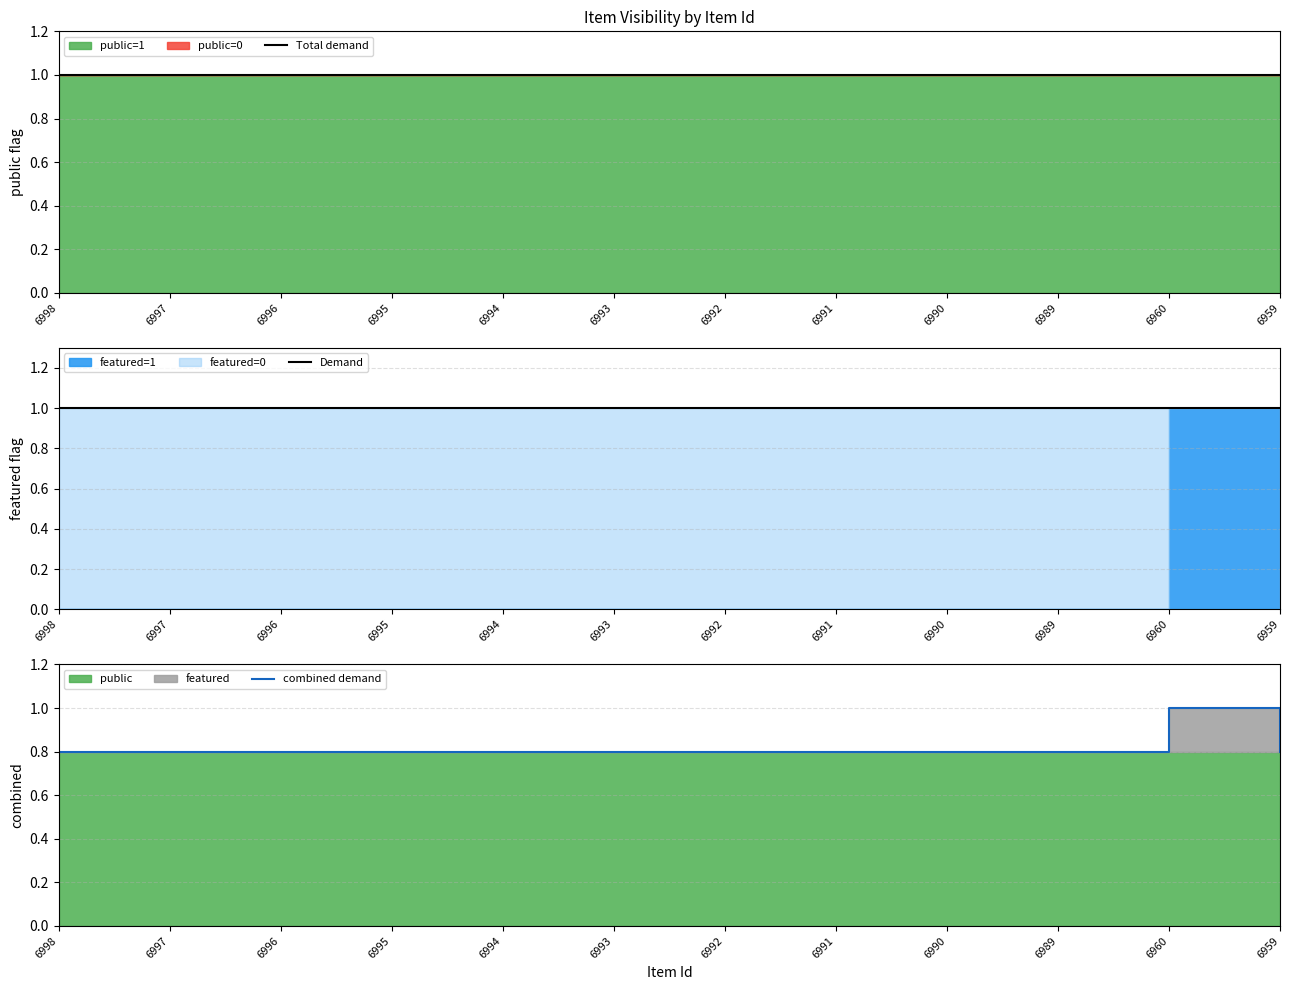

The value of Demand at 6989 is 1.0. True or false?

True